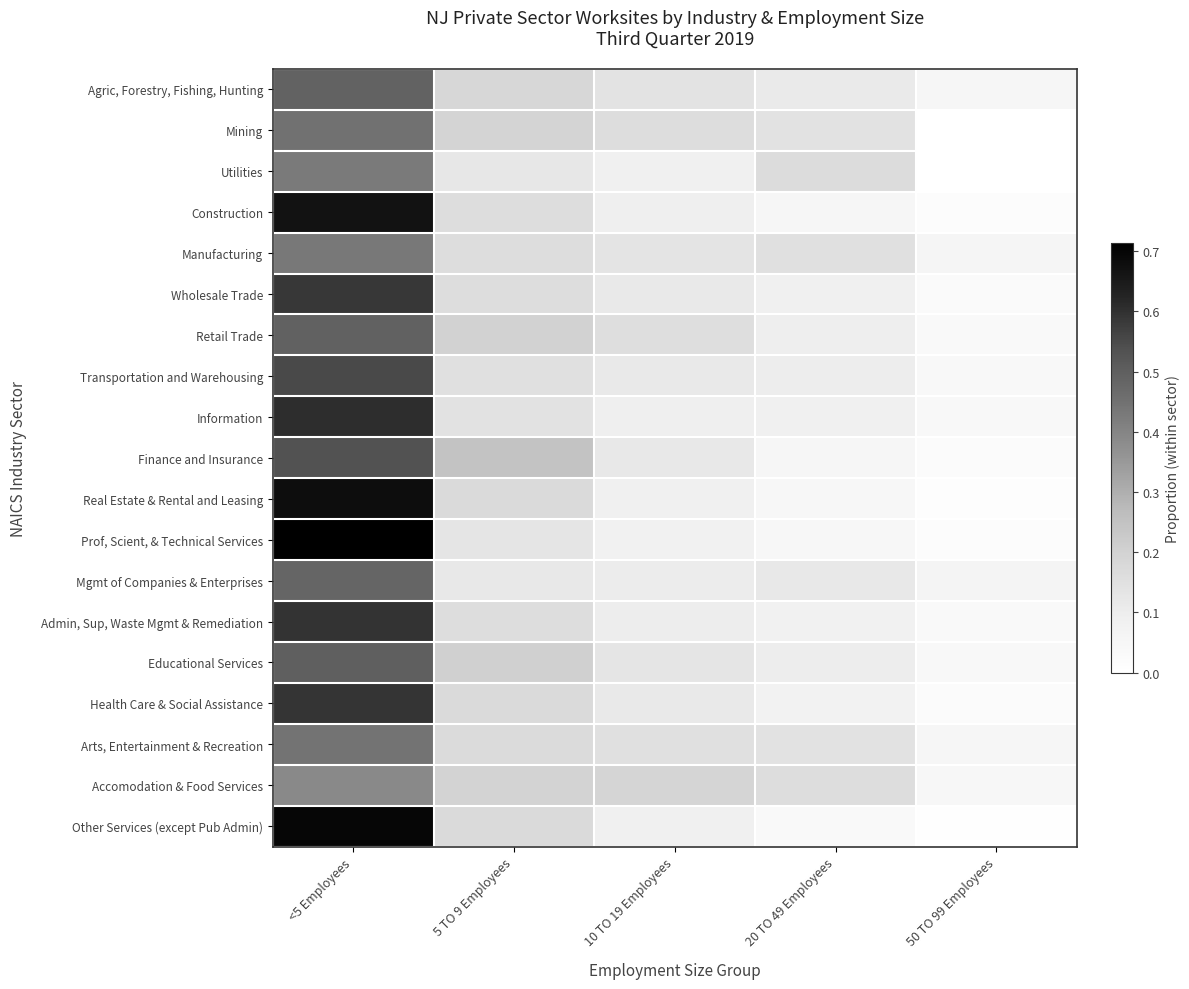

What is the difference between the highest and lowest values at 50 TO 99 Employees?

0.1